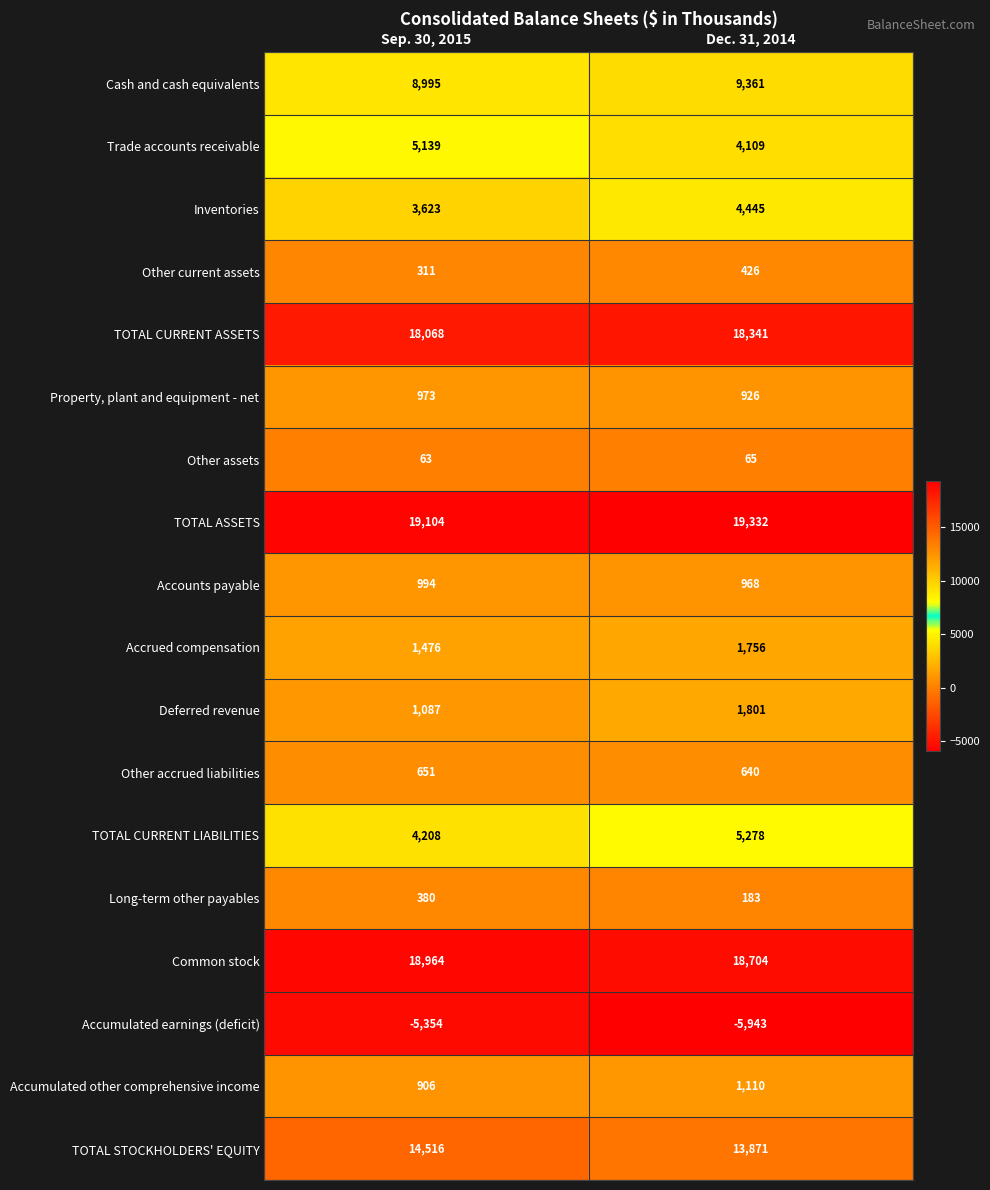

Is it true that Common stock equals 18964 at Sep. 30, 2015?

True